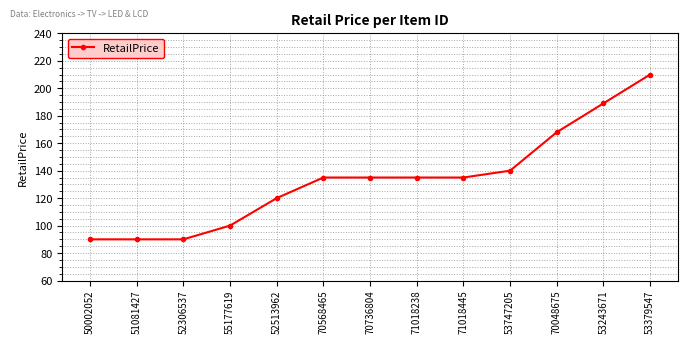

Reading left to right, transcribe all the data shown in this chart.

50002052=90.0	51081427=90.0	52306537=90.0	55177619=100.0	52513962=120.0	70568465=135.0	70736804=135.0	71018238=135.0	71018445=135.0	53747205=140.0	70048675=168.0	53243671=189.0	53379547=210.0